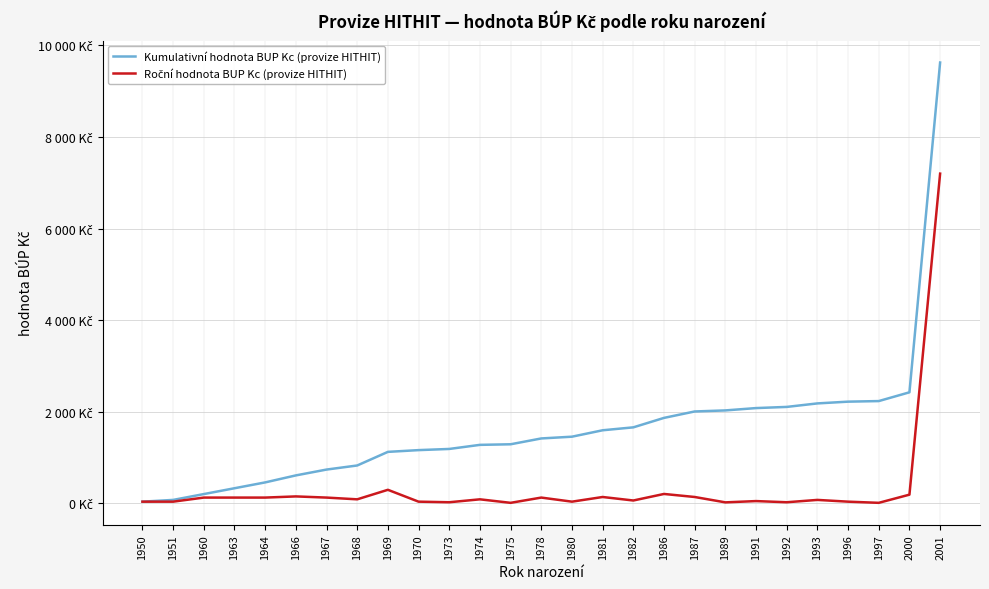

True or false: Roční hodnota BUP Kc (provize HITHIT) and Kumulativní hodnota BUP Kc (provize HITHIT) cross at least once.

False